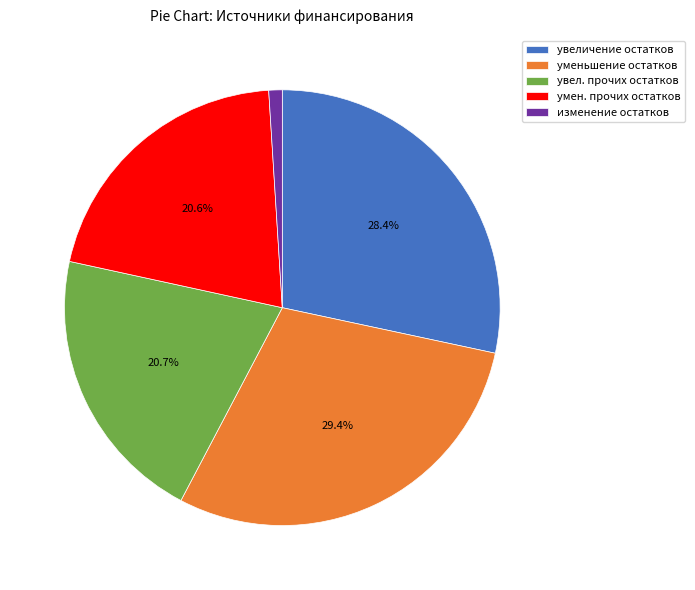

Is there any slice that represents more than half of the pie?

No